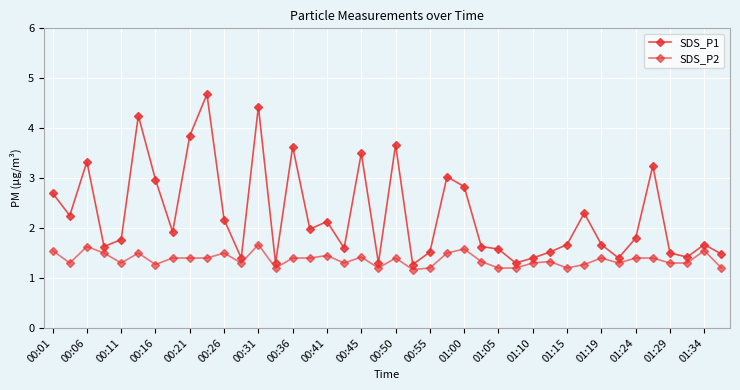

Does the chart display data point markers on the line(s)?

Yes